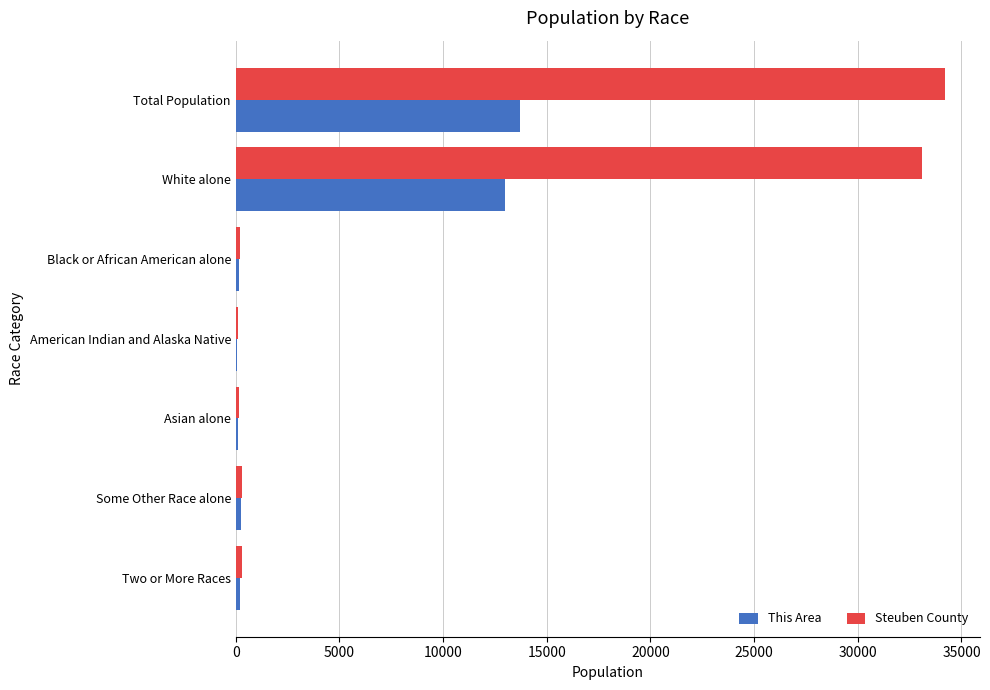

What is the sum of all This Area values?

27401